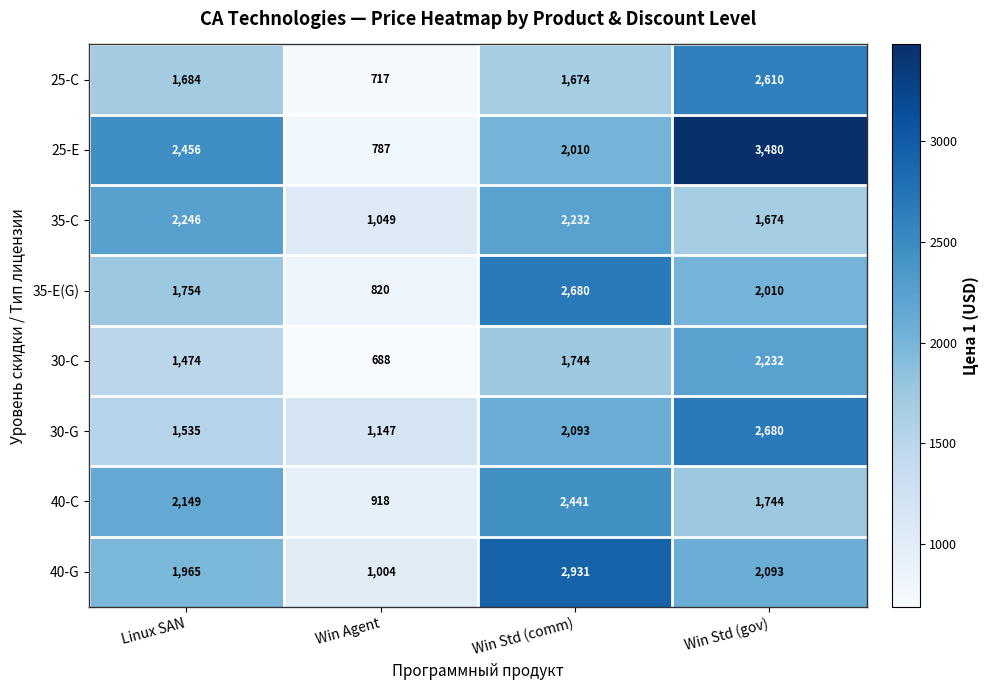

What is the average value of the 35-E(G) series?

1816